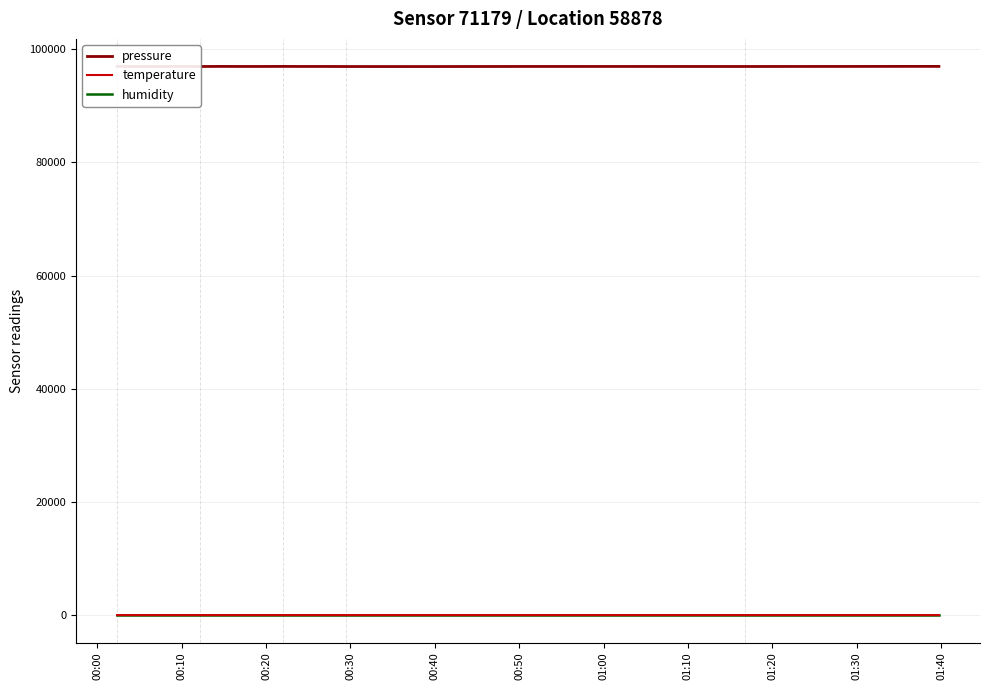

Reading right to left, list all the values displayed in this chart.

pressure: 96958.8	96962.3	96953.3	96943.4	96947.7	96949.2	96934.8	96937.4	96948.5	96948.5	96946.9	96956.6	96948.8	96947.3	96957.5	96943.2	96953.6	96944.5	96945.3	96941.4
temperature: 19.4	19.4	19.8	20.1	19.5	19.2	18.9	19.1	19.3	19.3	19.5	19.4	19.7	19.7	19.6	19.7	19.9	19.6	19.8	20.0
humidity: 100.0	100.0	100.0	100.0	100.0	100.0	100.0	100.0	100.0	100.0	100.0	100.0	100.0	100.0	100.0	100.0	100.0	100.0	100.0	100.0